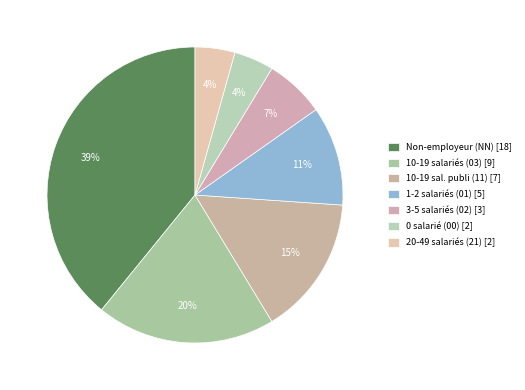

How many slices are in this pie chart?

7